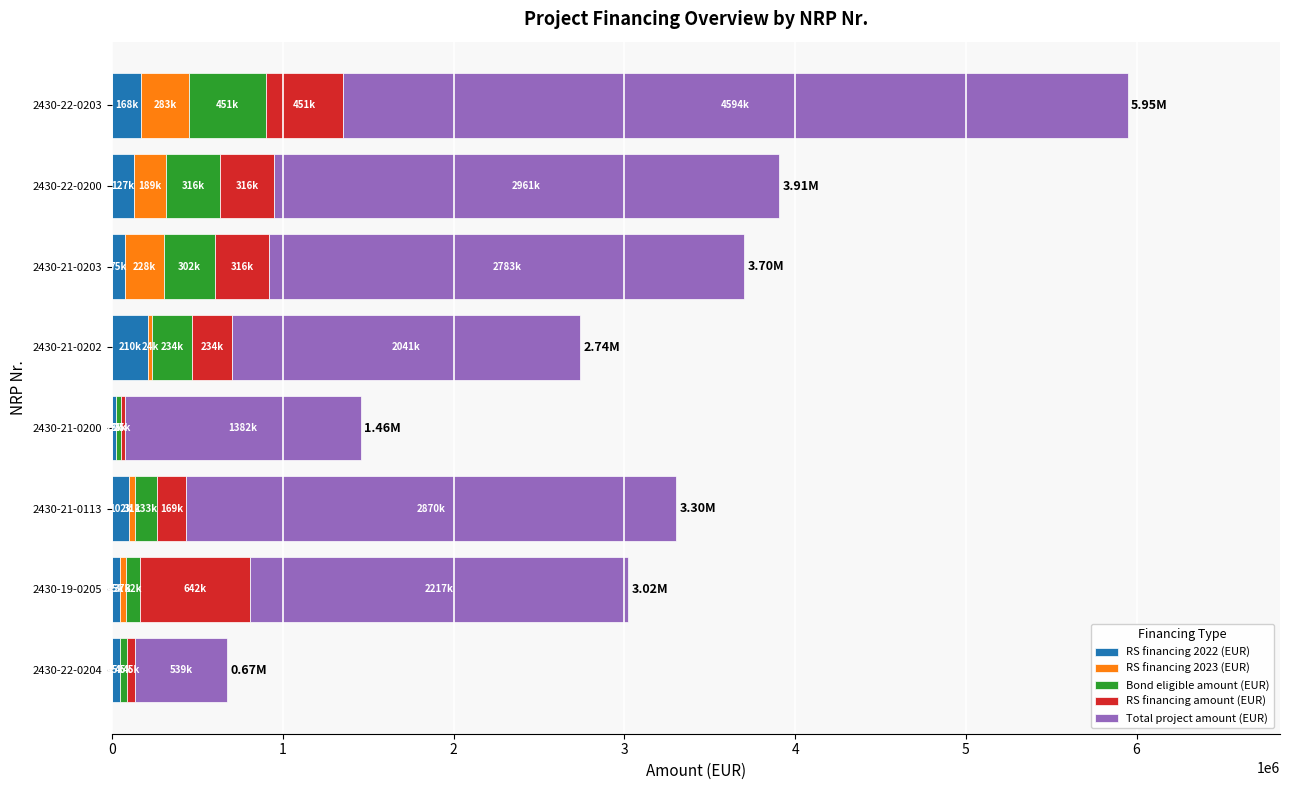

At which category is the sum across all series the highest?

2430-22-0203